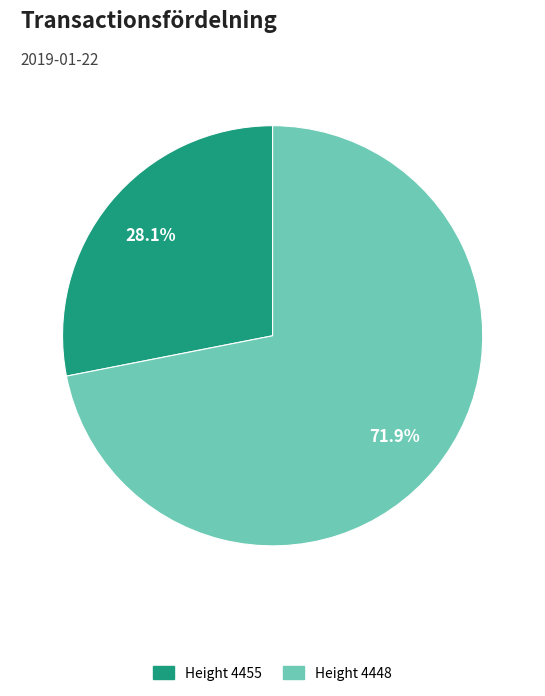

Is there a majority slice in this chart?

Yes